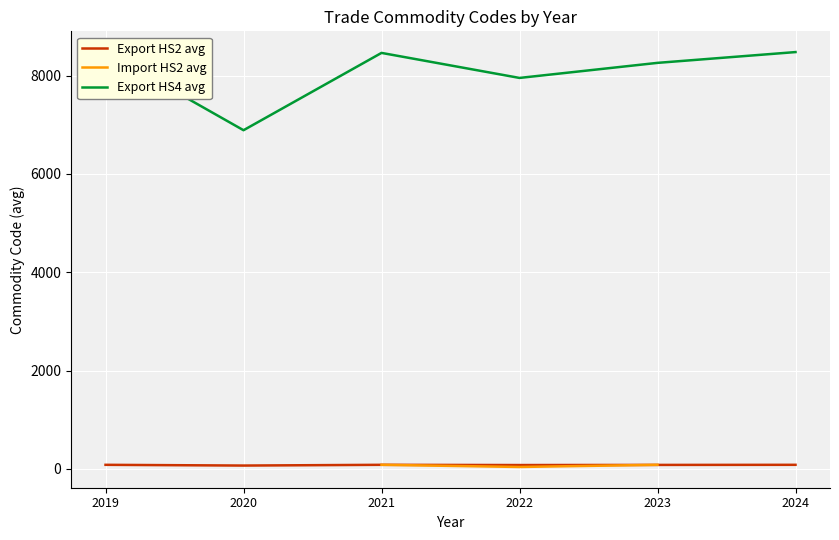

At how many categories does at least one series exceed 5821?

6